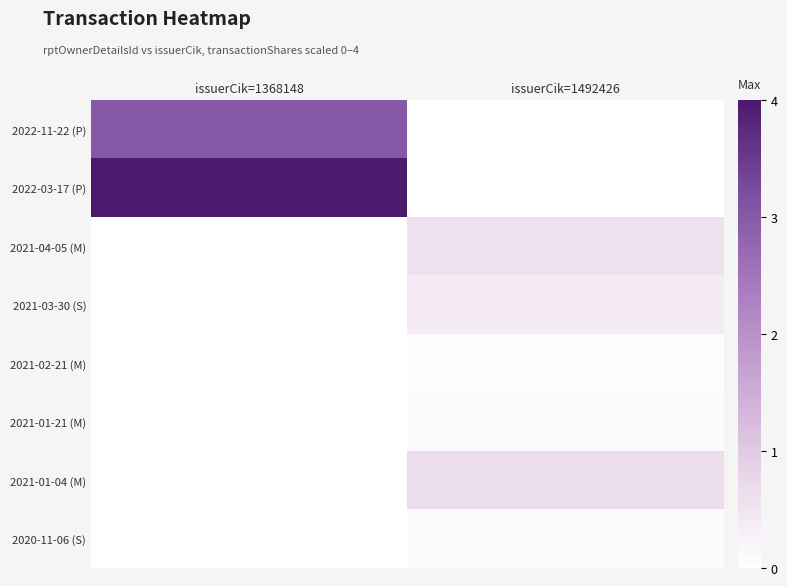

What is the difference between the highest and lowest values at issuerCik=1492426?

0.6